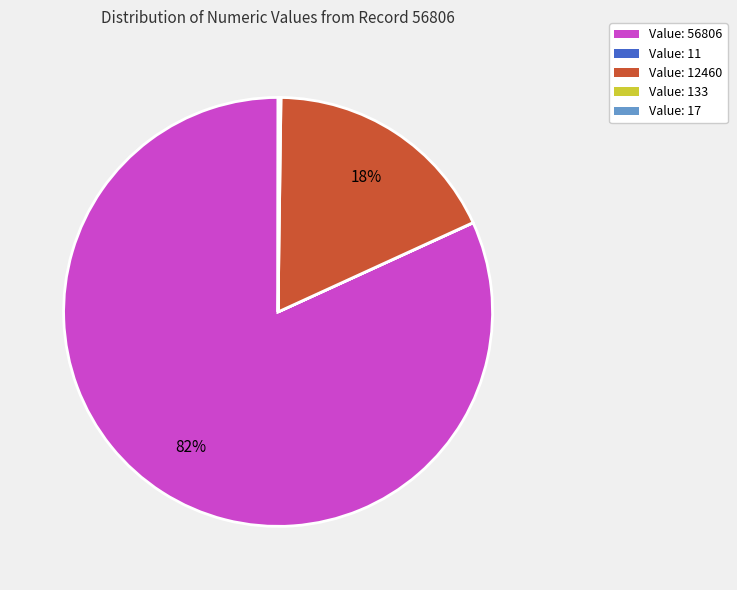

Which category has the biggest portion of the pie?

Value: 56806